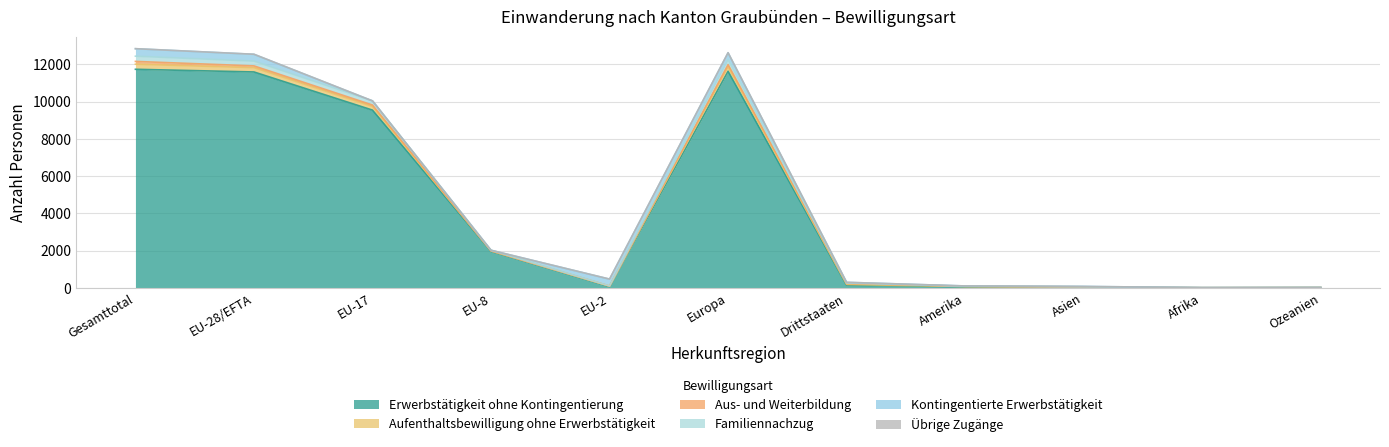

How many data points does each series have?

11